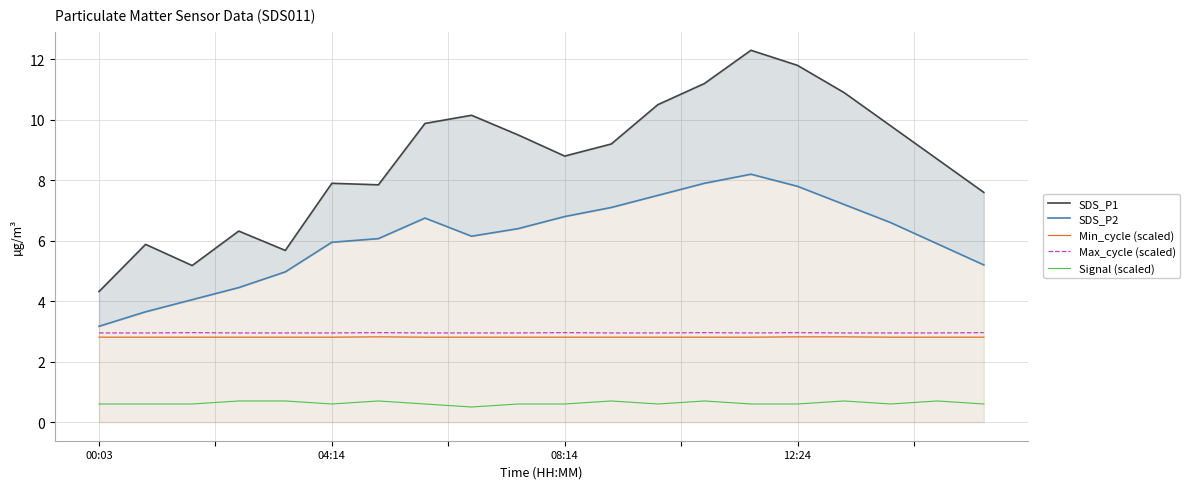

What is the sum of all SDS_P2 values?

121.8